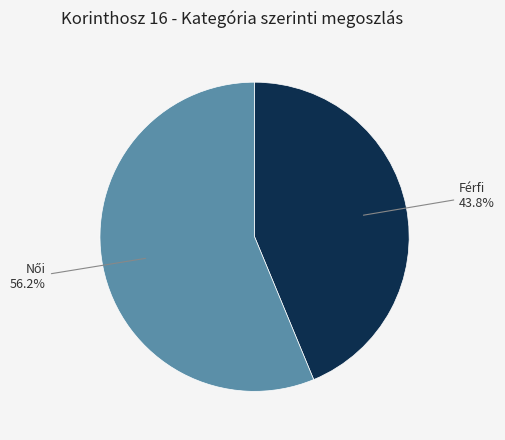

What is the smallest slice in the pie chart?

Férfi